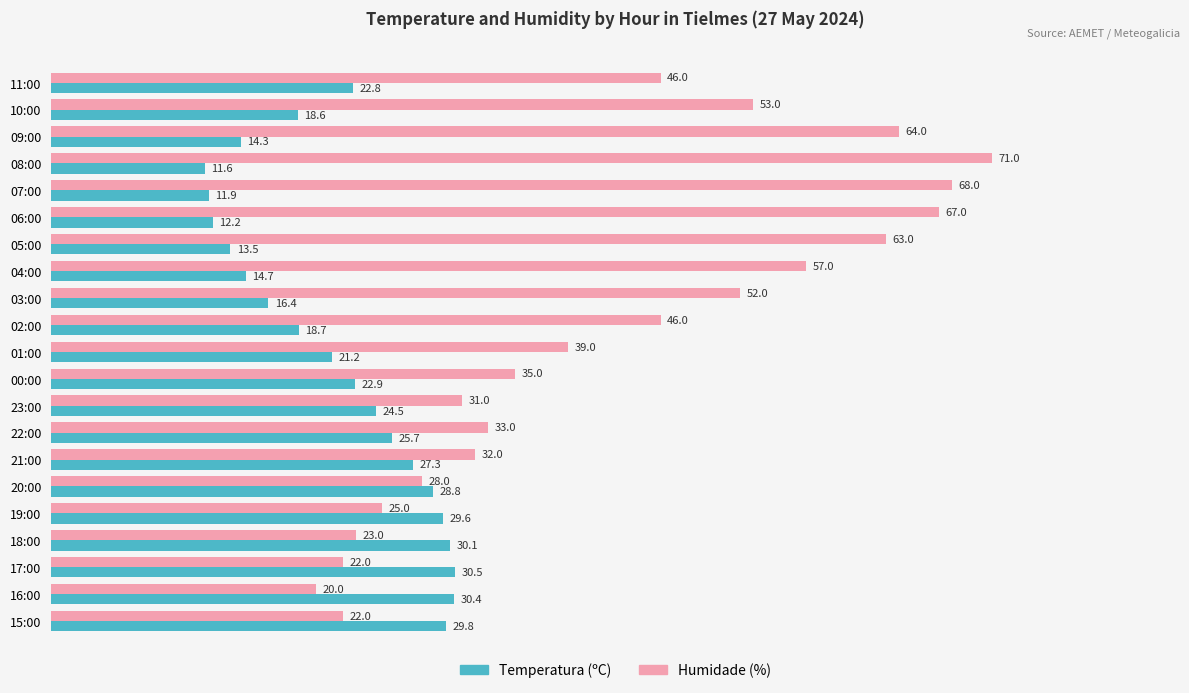

How many categories are shown in the chart?

21